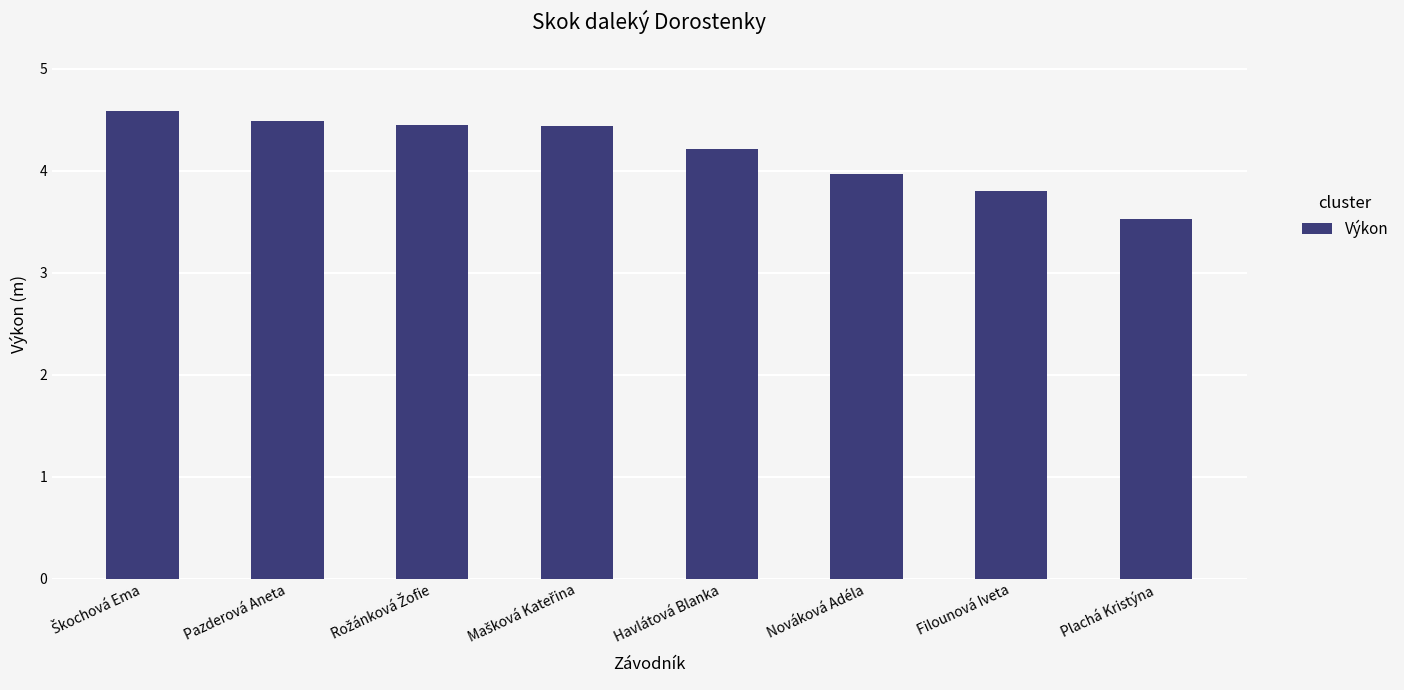

What is the difference between the maximum and minimum values?

1.1